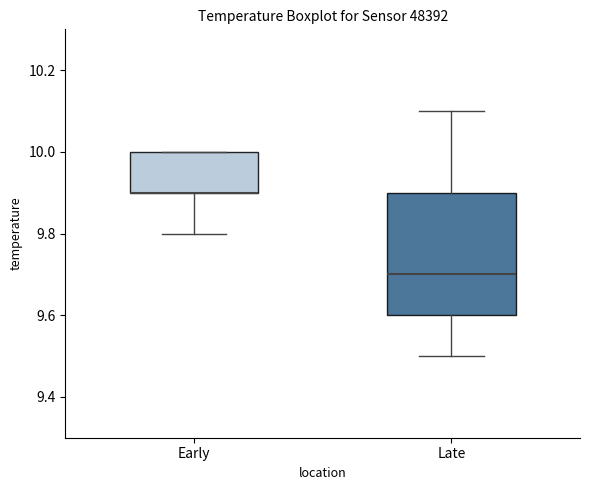

Which box is the tallest, from its lower edge to its upper edge?

Late